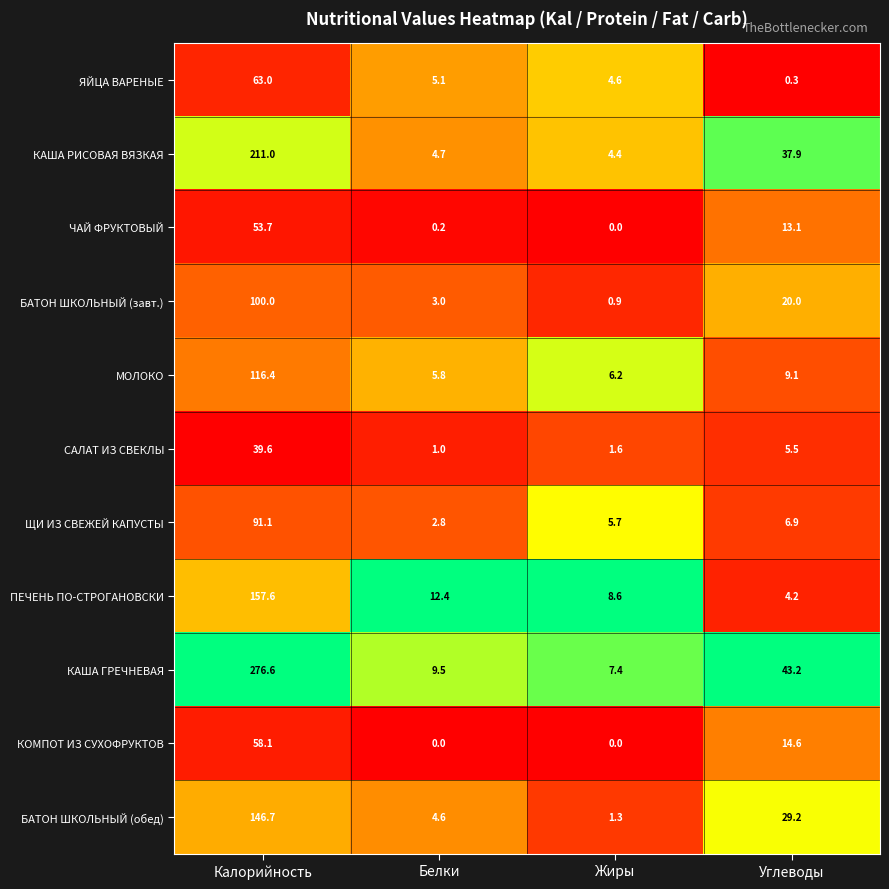

The КАША РИСОВАЯ ВЯЗКАЯ series shows 43.3 at Калорийность. True or false?

False